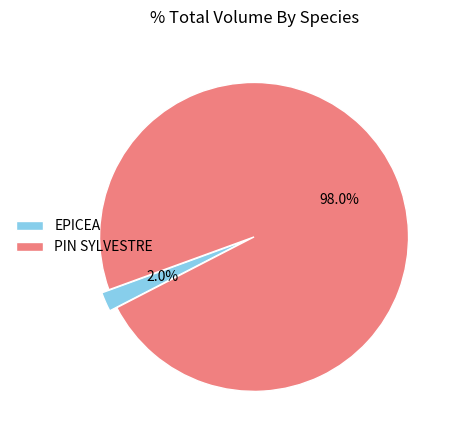

What portion of the pie excludes EPICEA?

98.0%